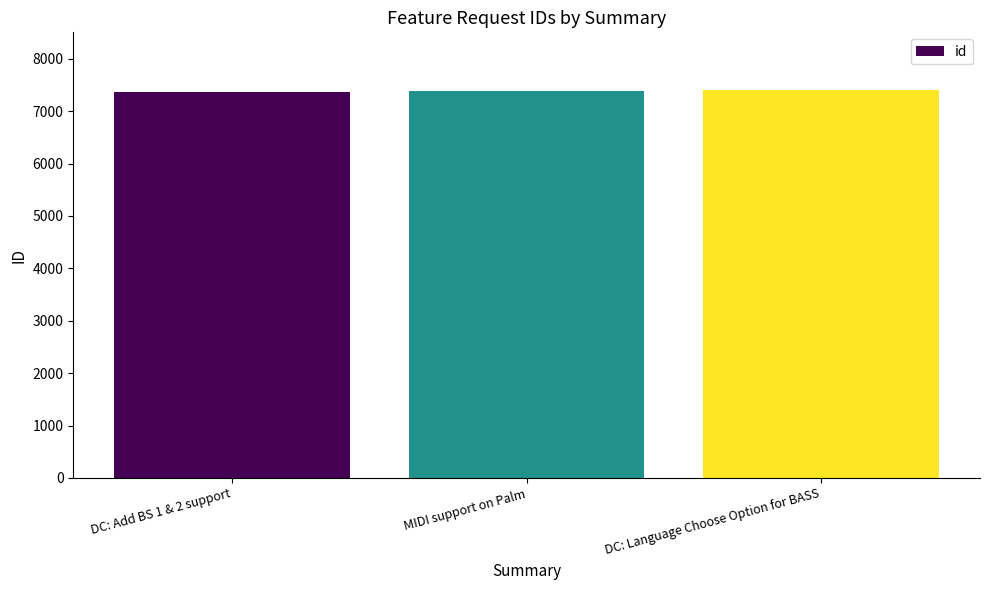

Approximately how many times larger is the value at DC: Add BS 1 & 2 support compared to MIDI support on Palm?

1.0